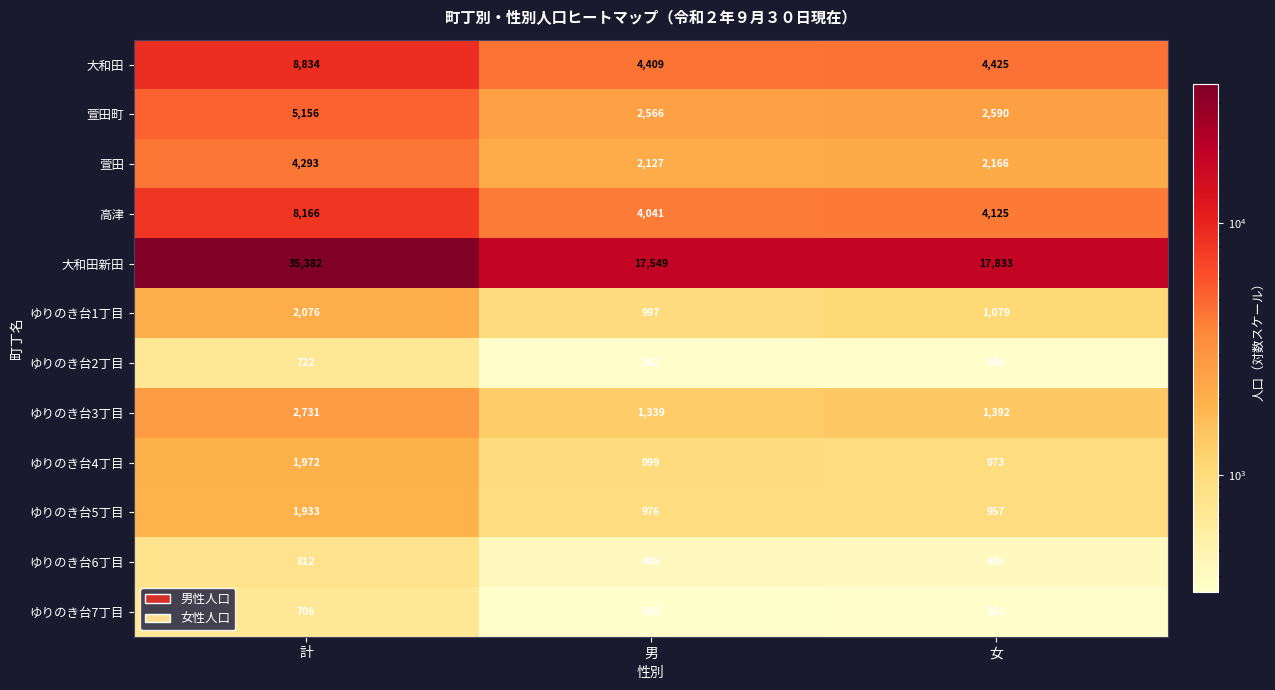

Which series has the widest spread of values?

大和田新田